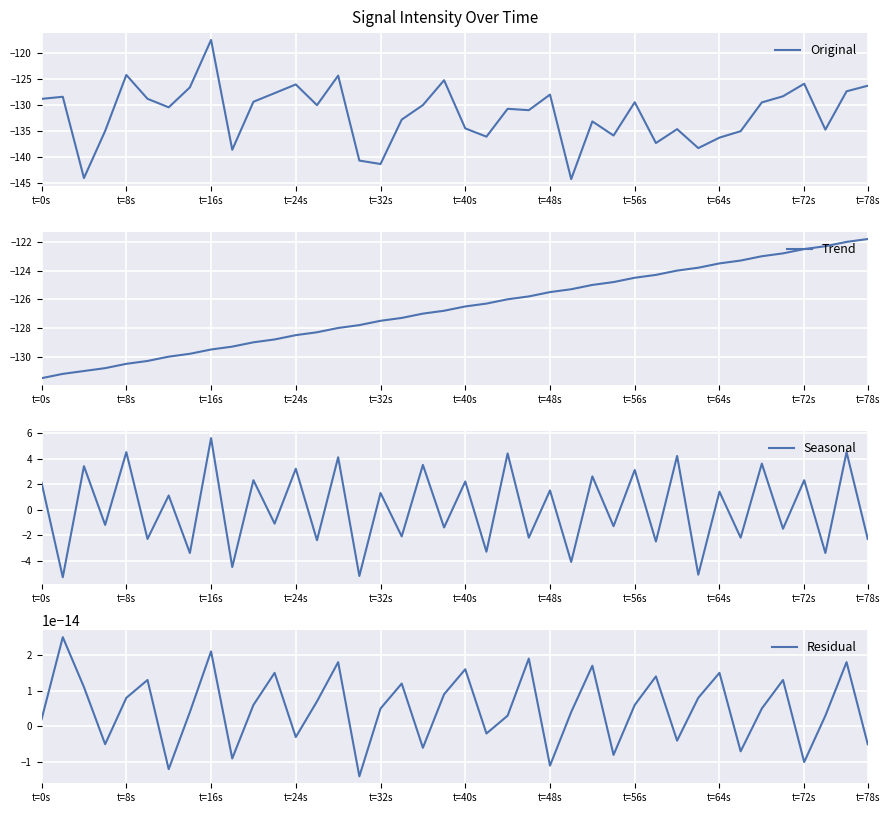

How many data points does each series have?

40